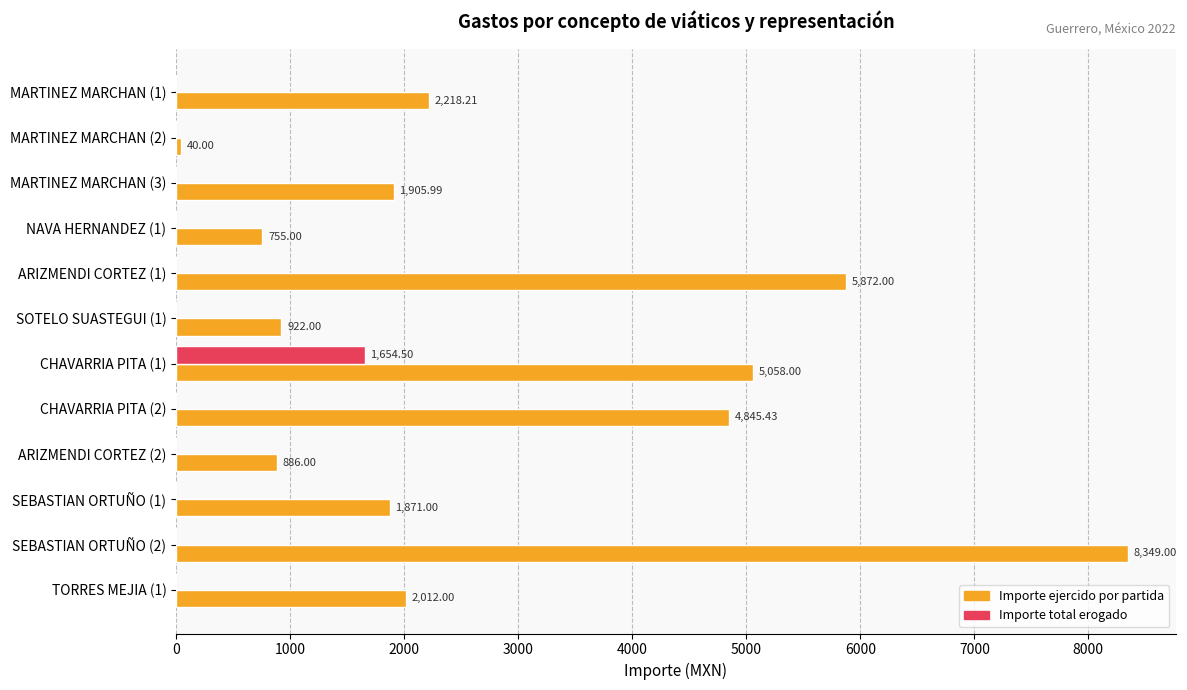

Between MARTINEZ MARCHAN (1) and MARTINEZ MARCHAN (2), which series saw the biggest shift?

Importe ejercido por partida